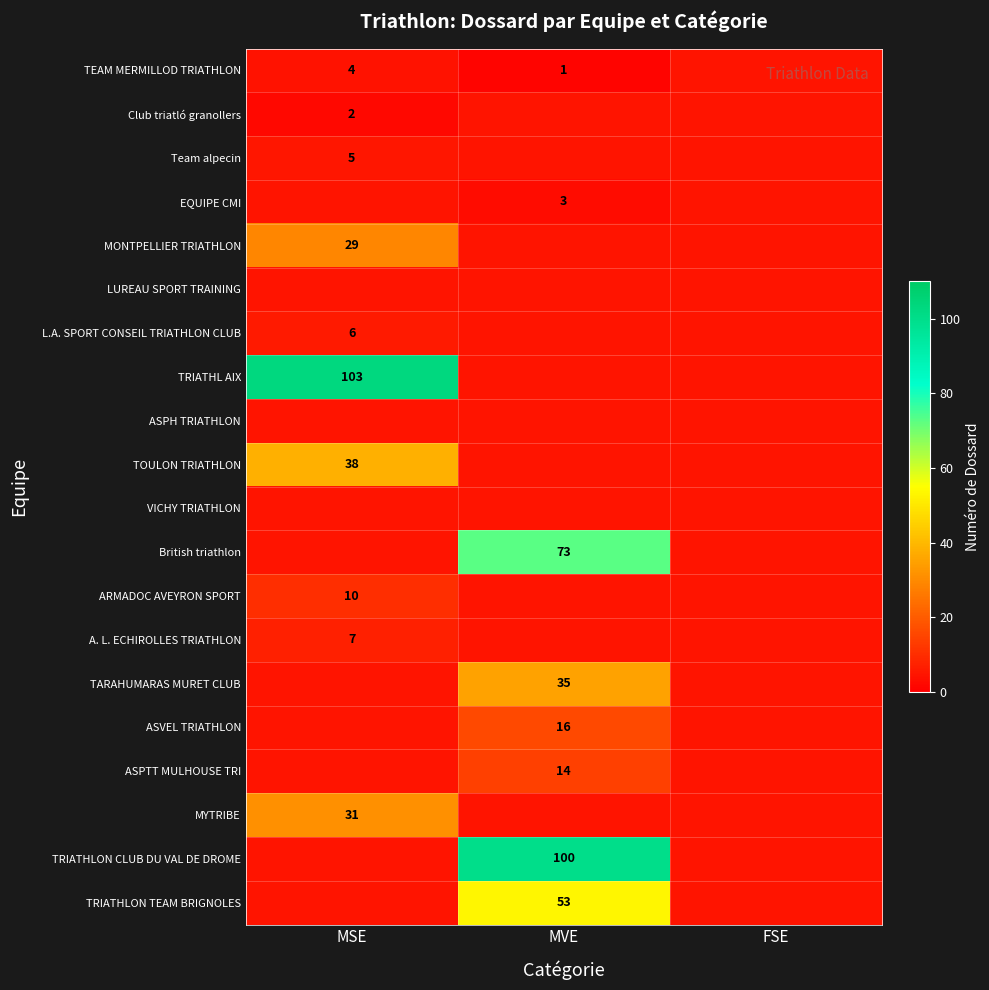

What is the highest value of the MONTPELLIER TRIATHLON series?

29.0